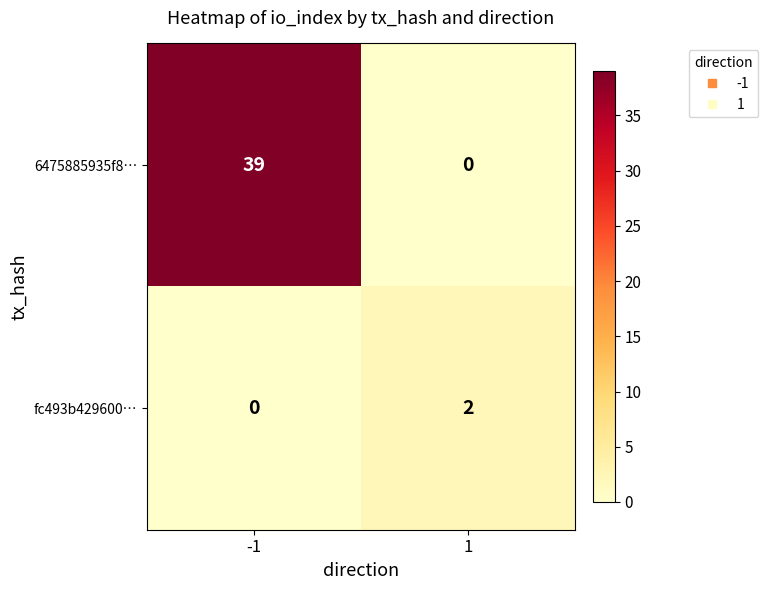

What is the greatest value displayed?

39